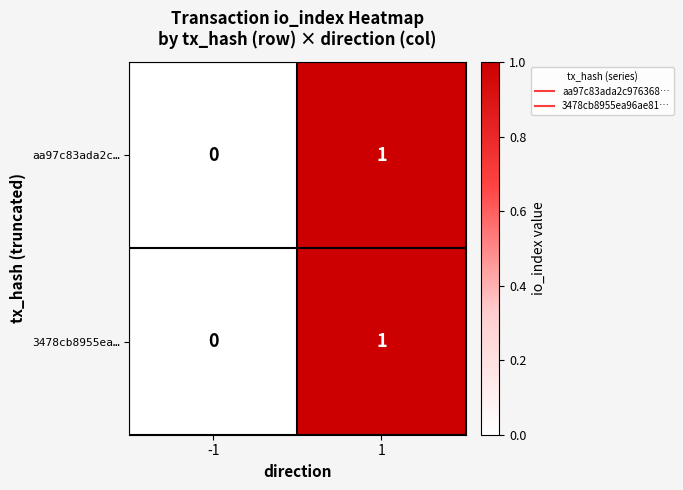

How many distinct data groups are displayed?

2